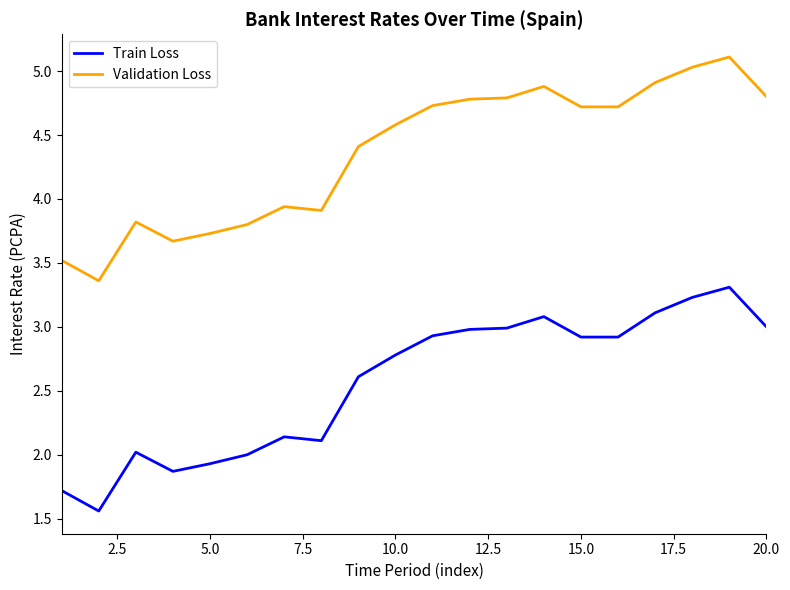

What is the sum of all Train Loss values?

51.2